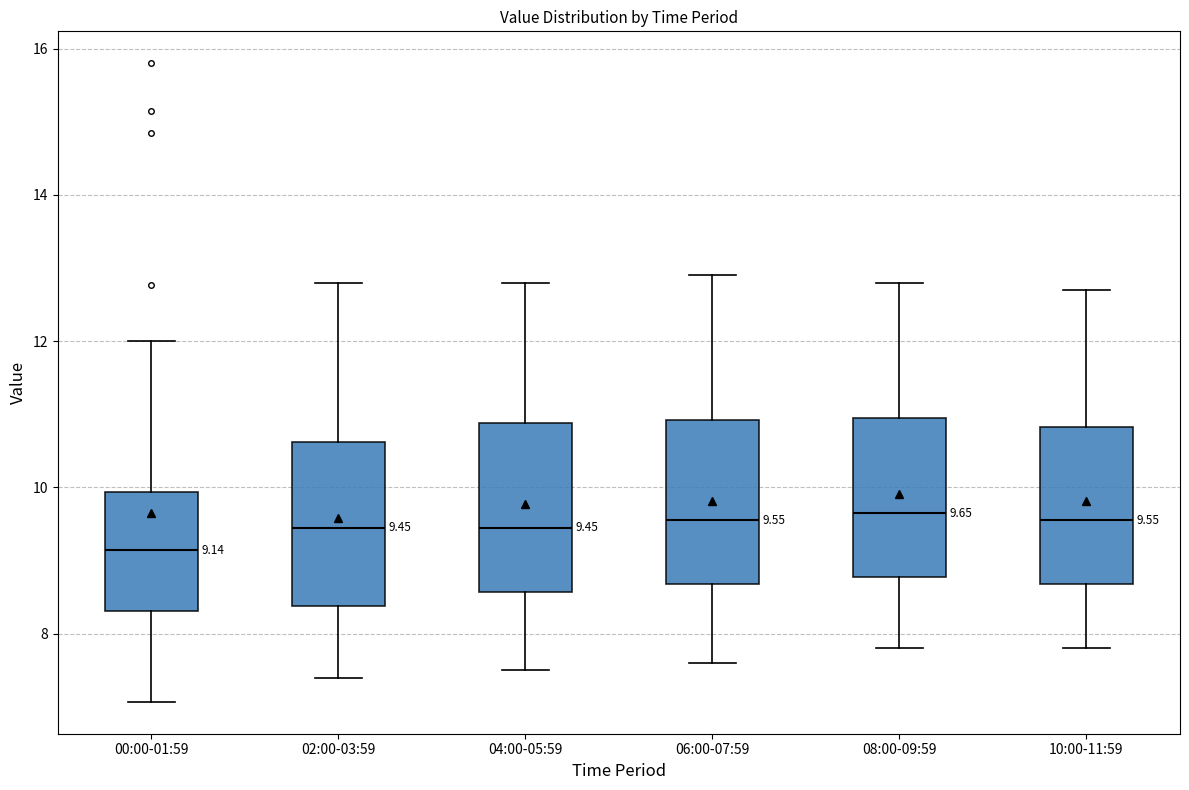

Which box's median line is the lowest?

00:00-01:59